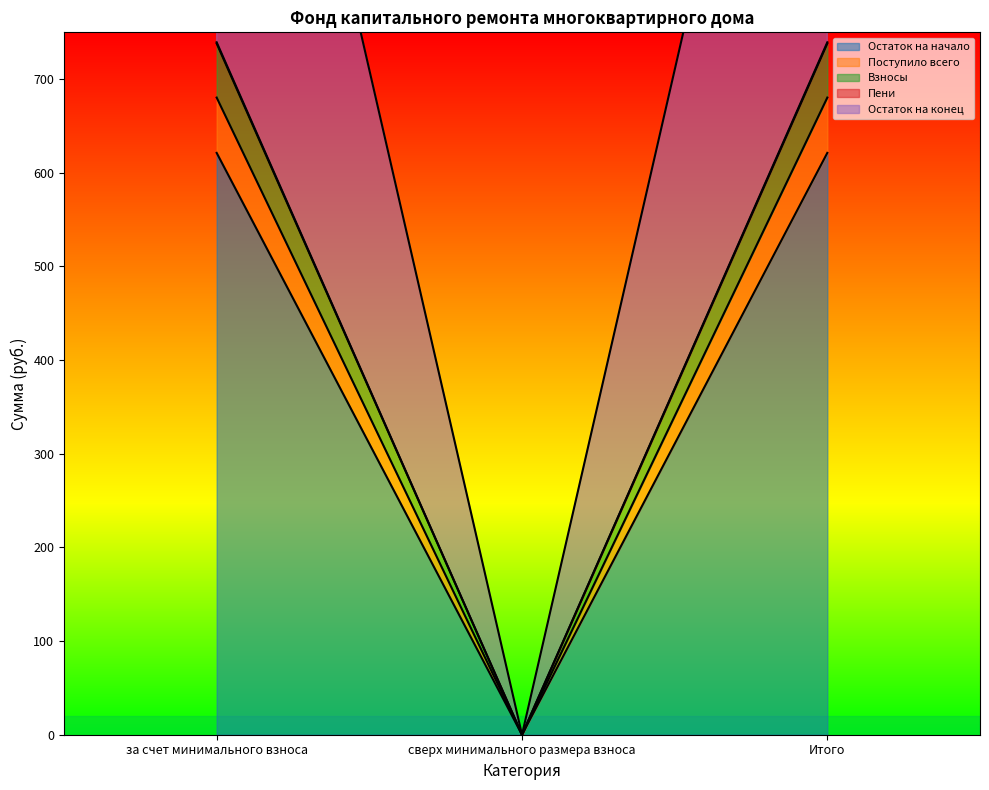

What is the difference between the second highest and minimum values in the Остаток на конец series?

1419.7